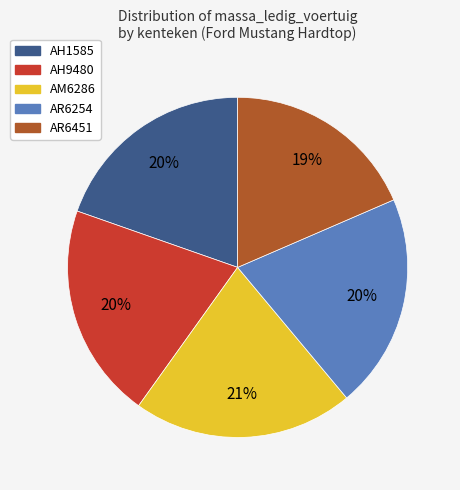

To the nearest percent, what percentage of the pie is AH9480?

20%